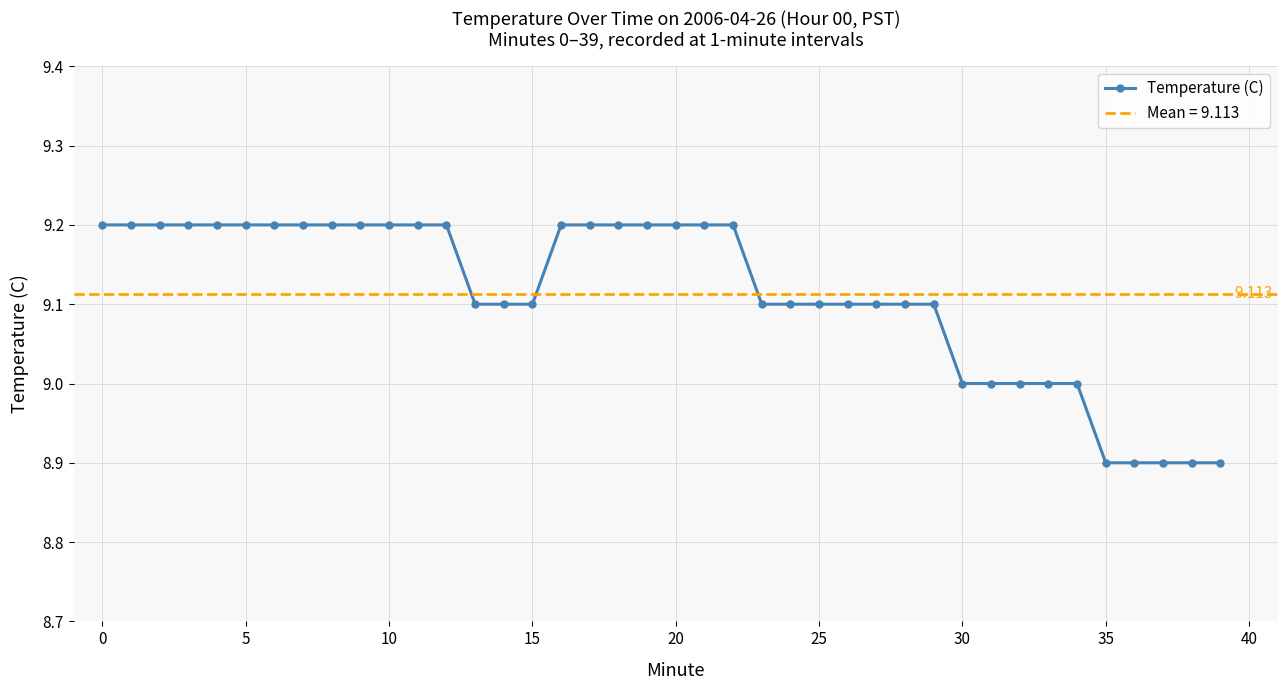

Does the chart have visible grid lines?

Yes